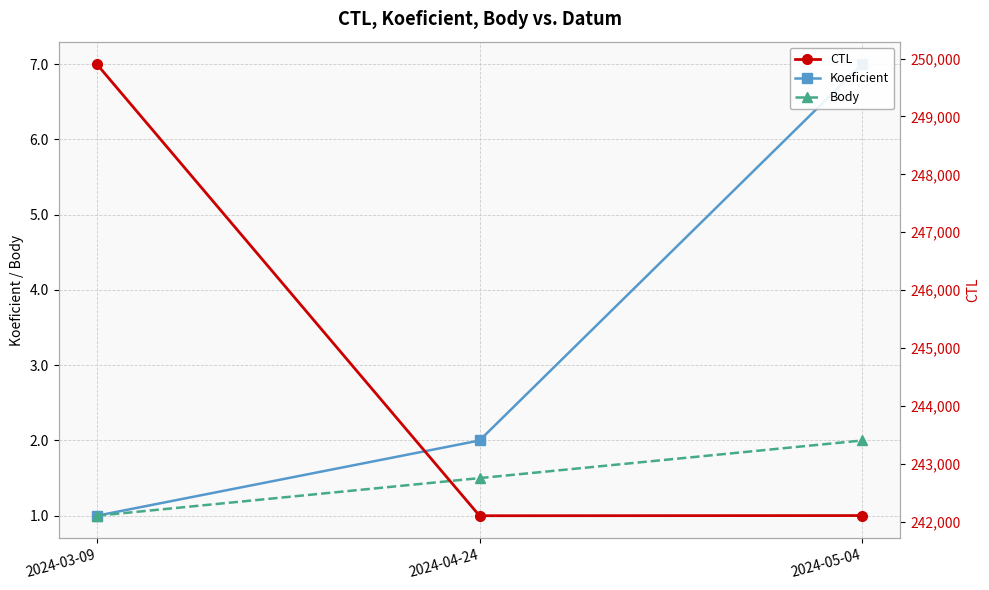

Which series has the largest total across all categories?

CTL